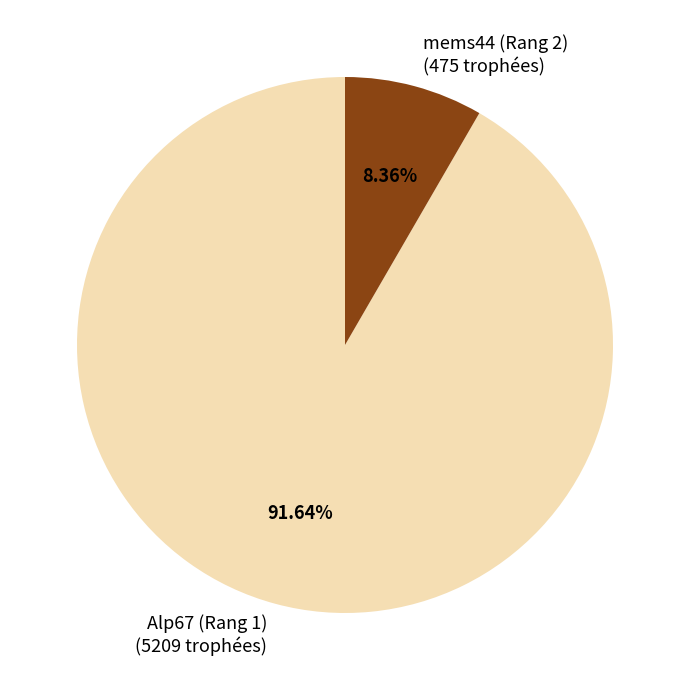

Rank the categories by value from highest to lowest.

Alp67 (Rang 1), mems44 (Rang 2)